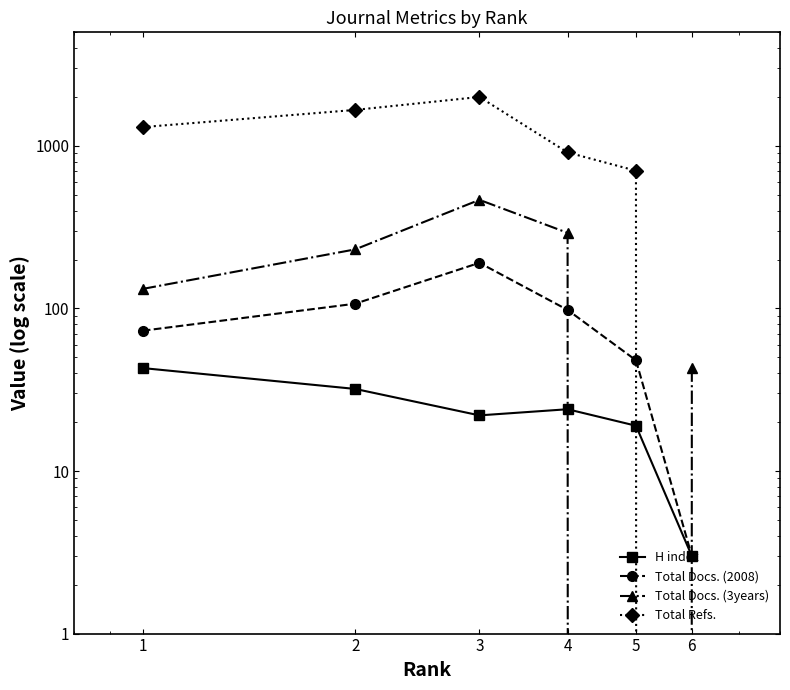

What value does the H index series have at 1, to the nearest 10?

40